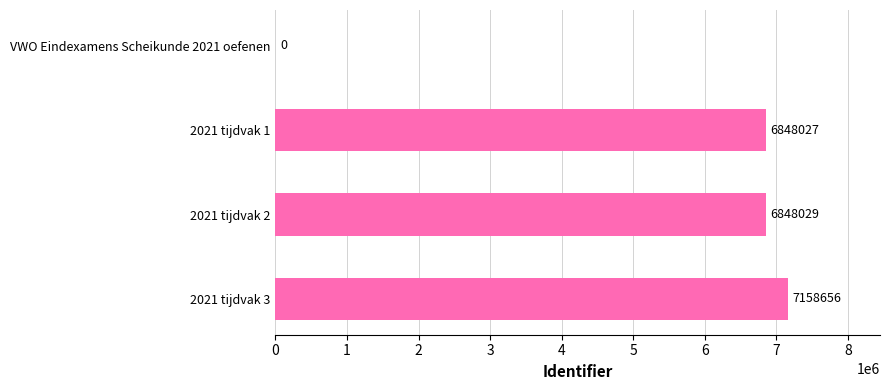

At which label is the value closest to 3579328?

2021 tijdvak 1